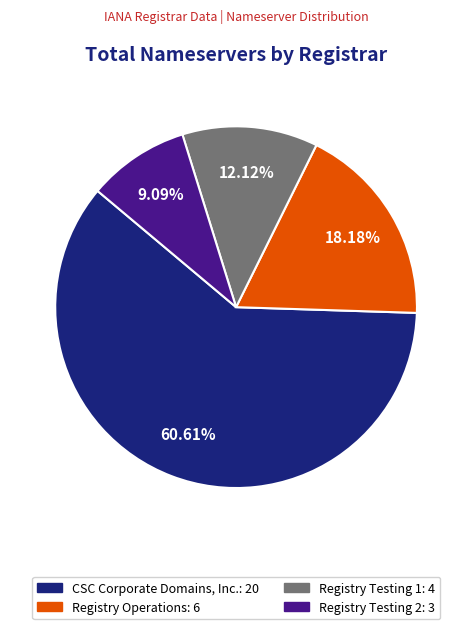

Is the sum of Registry Testing 2: 3 and Registry Testing 1: 4 greater than half?

No